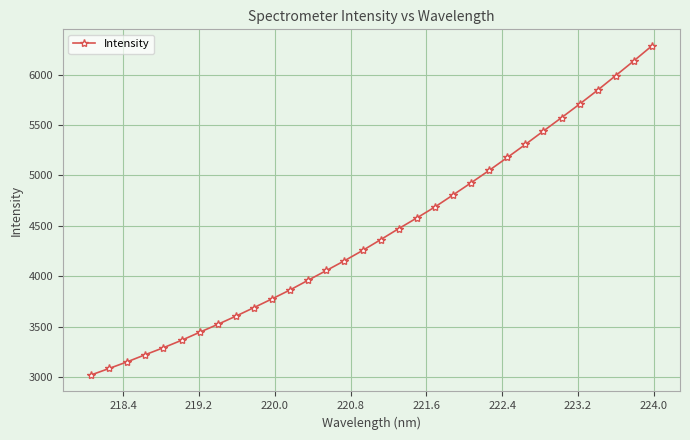

What is the difference between the second highest and minimum values?

3113.9